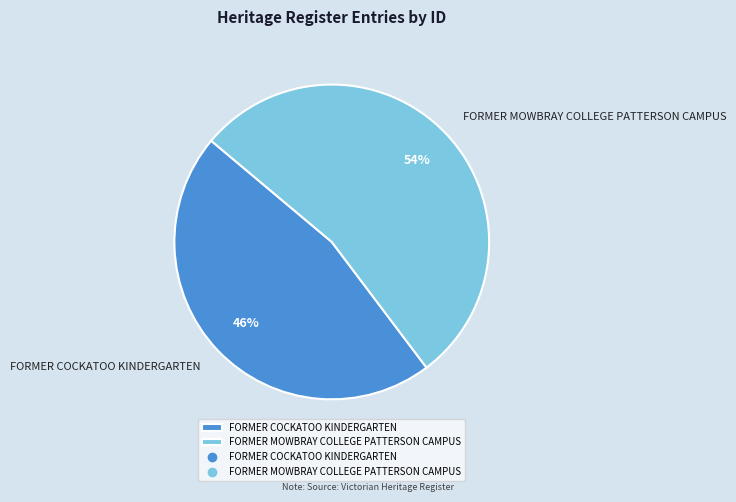

To the nearest percent, what is the average slice percentage?

50%